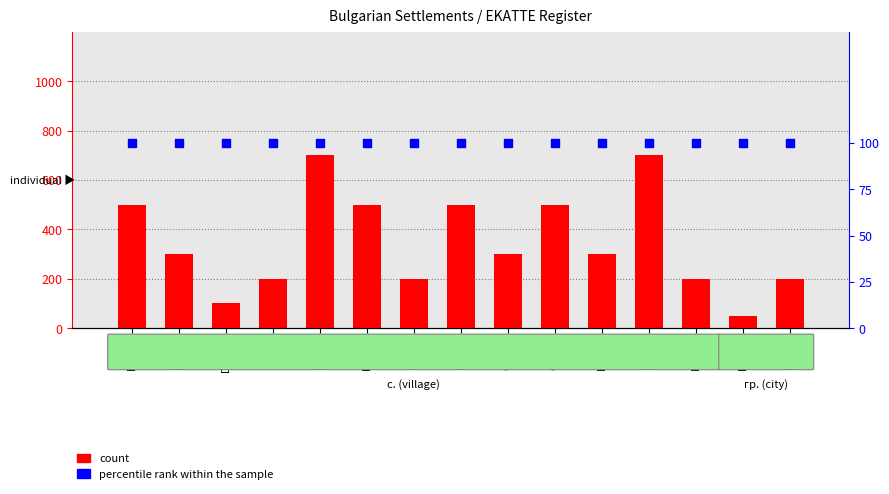

What are all the series names shown in the legend?

count, percentile rank within the sample